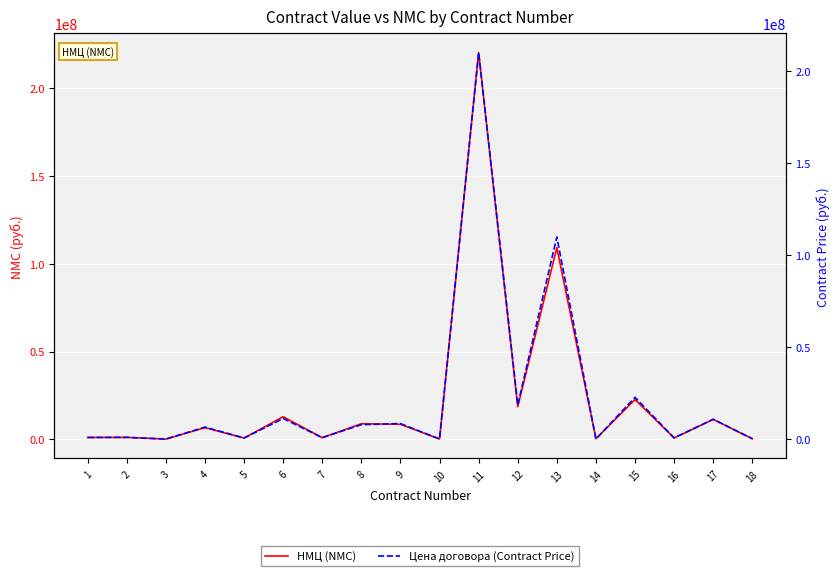

At which category is the sum across all series the highest?

11